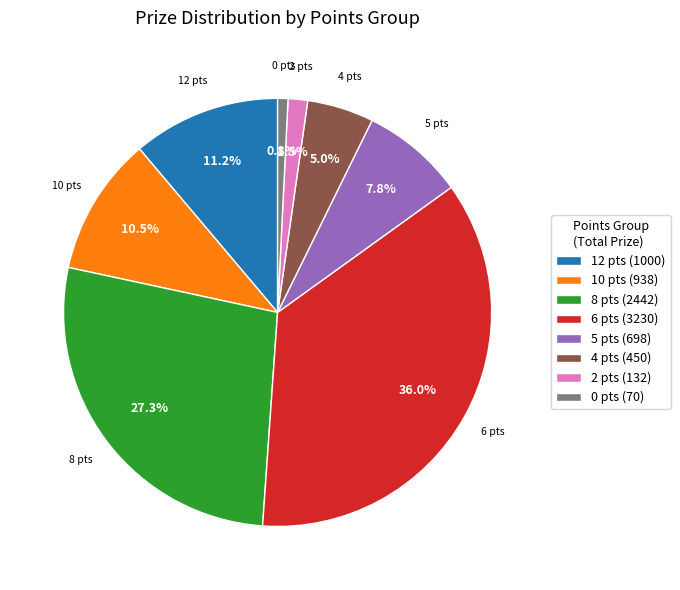

Which category has the smallest portion of the pie?

0 pts